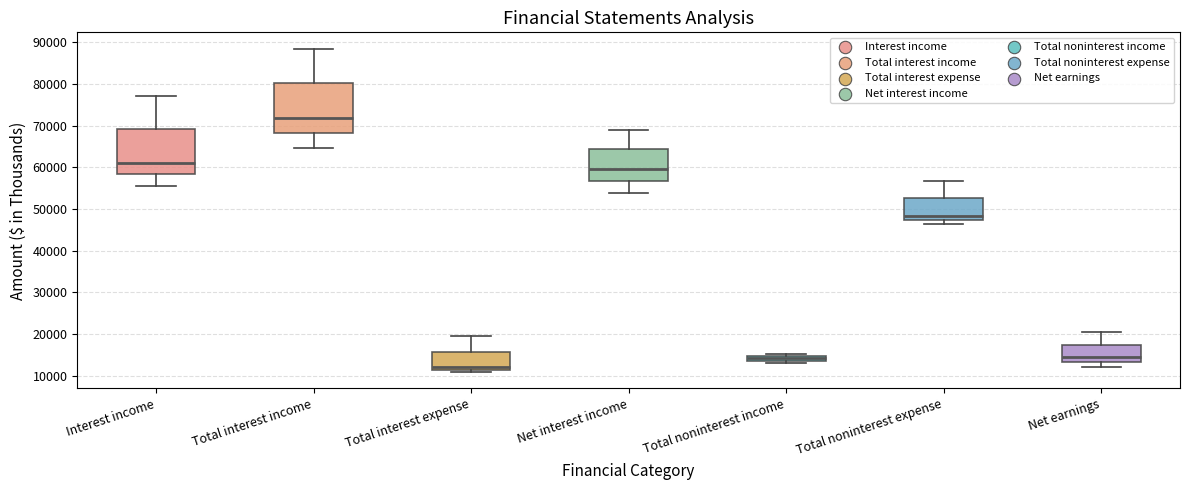

Where does the lower whisker of the box for Total interest income end on the y-axis? The values are not printed on the chart, so give them approximately, as read against the axis.

65000